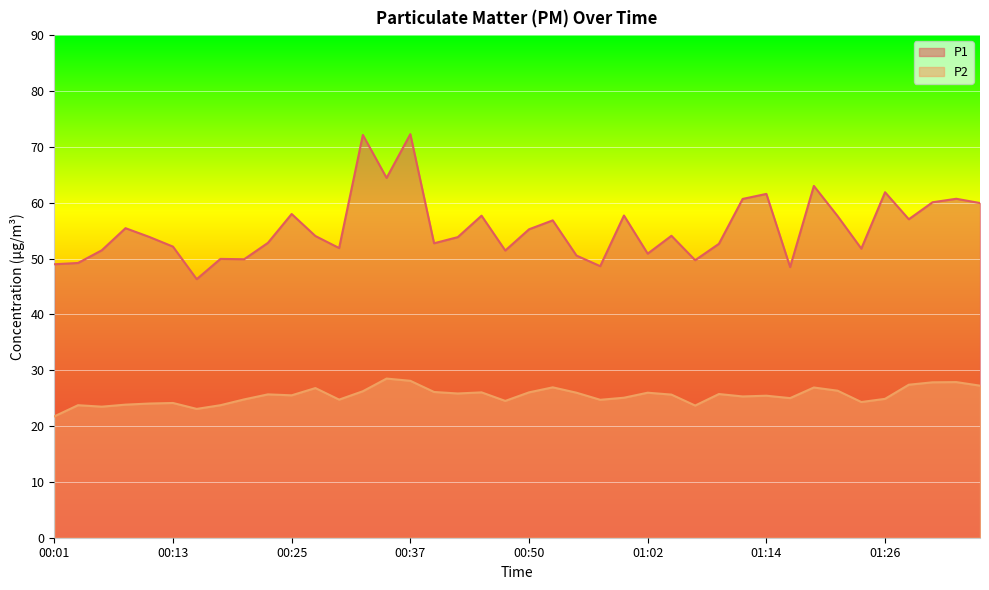

List the series in order of their overall mean, highest first.

P1, P2